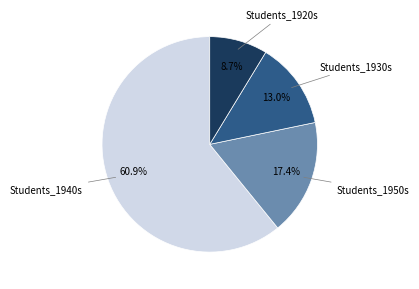

To the nearest percent, what is the difference between the Students_1920s and Students_1940s slice percentages?

52%